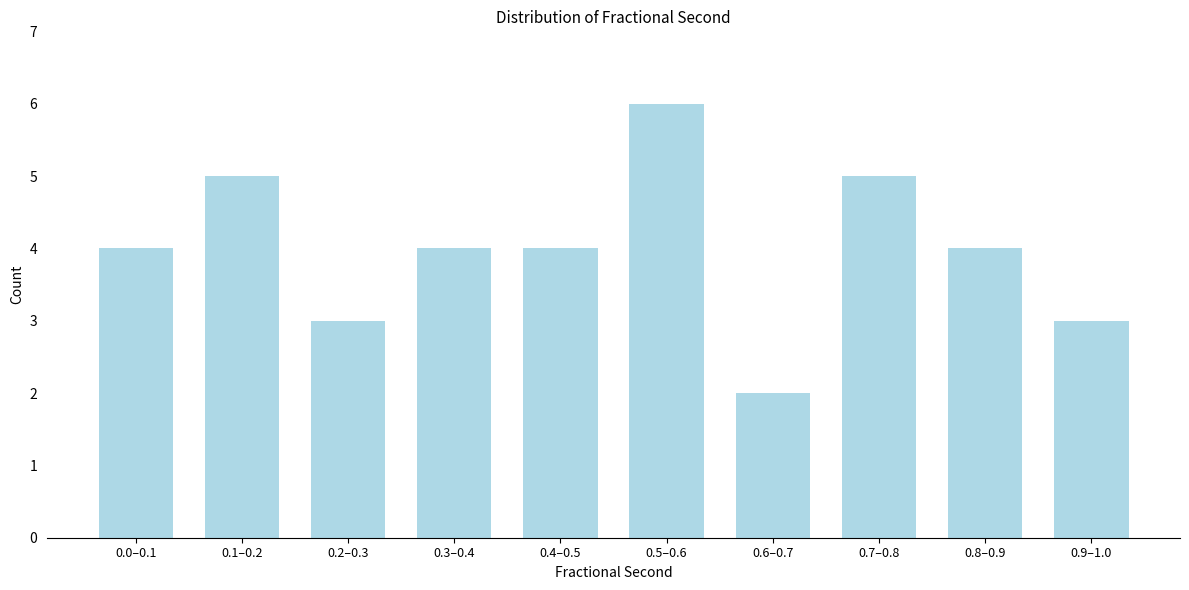

Reading left to right, list all the values displayed in this chart.

4	5	3	4	4	6	2	5	4	3